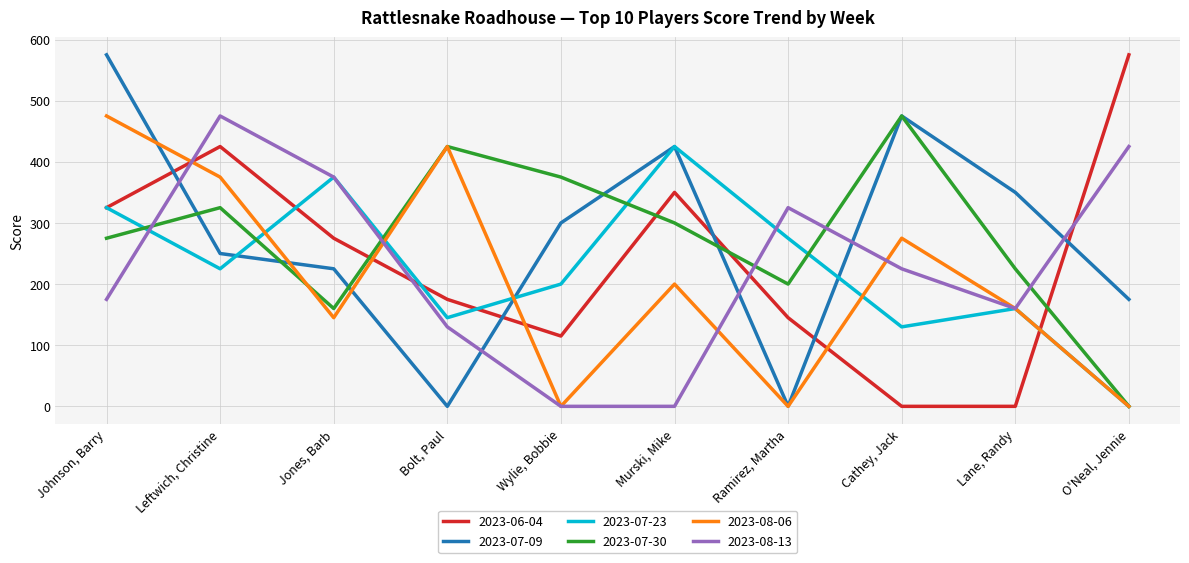

Is it true that 2023-08-06 equals 202 at Jones, Barb?

False